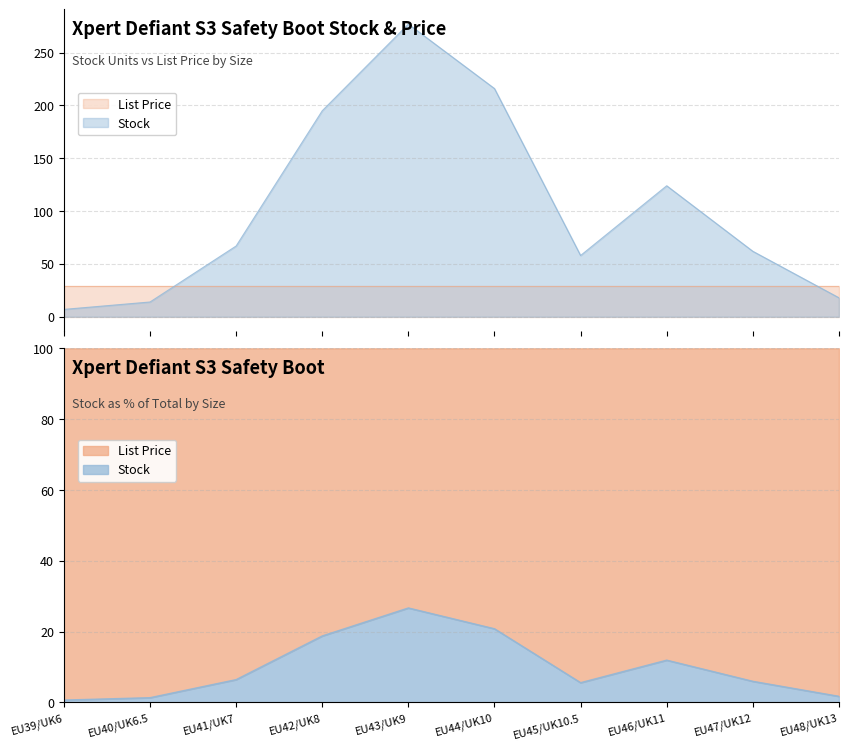

Reading left to right, transcribe all the data shown in this chart.

EU39/UK6=7	EU40/UK6.5=14	EU41/UK7=67	EU42/UK8=195	EU43/UK9=277	EU44/UK10=216	EU45/UK10.5=58	EU46/UK11=124	EU47/UK12=62	EU48/UK13=18